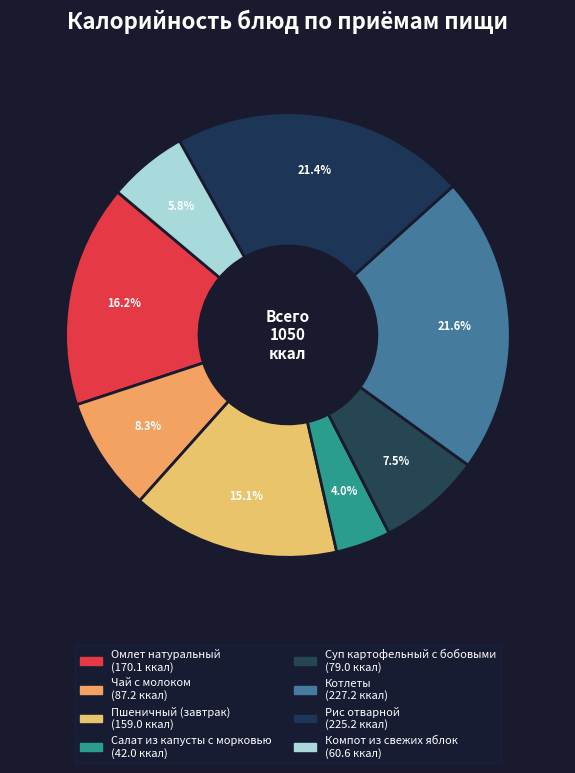

Combined, what portion of the pie is Салат из капусты с морковью and Компот из свежих яблок?

9.8%